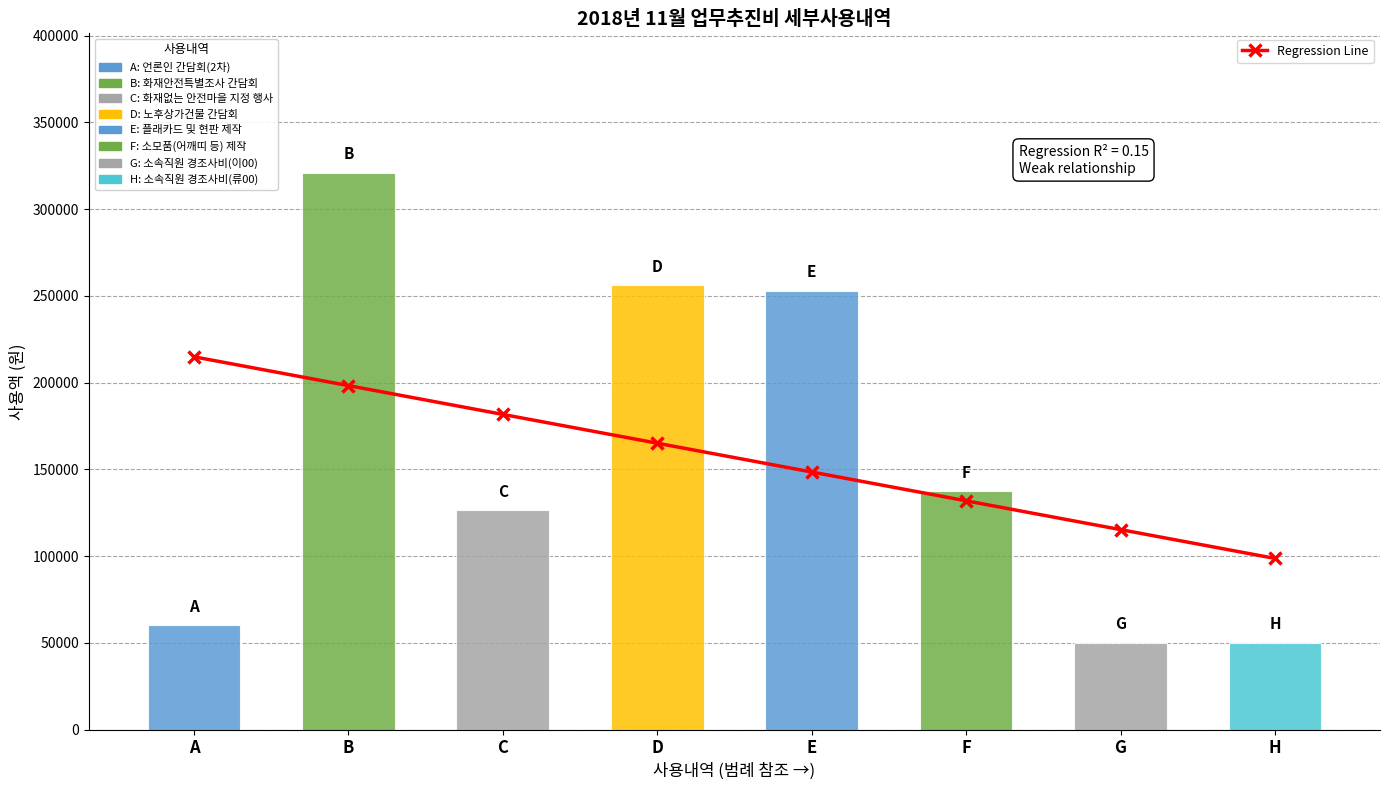

What is the sum of the values at F and A?

346661.0